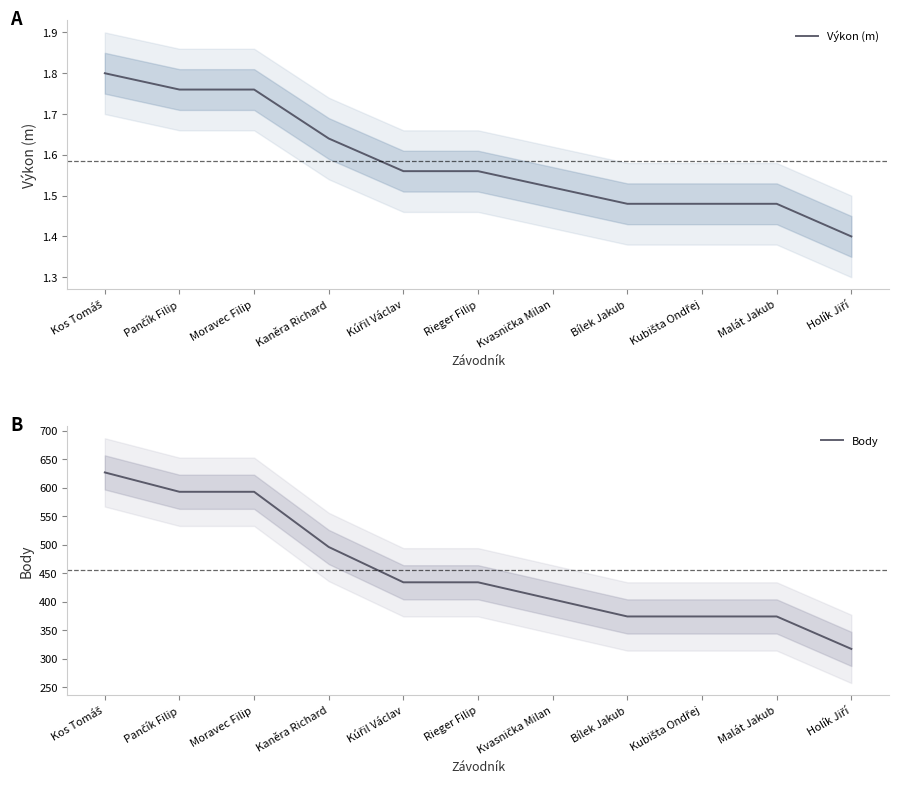

How many lines are shown in the chart?

2